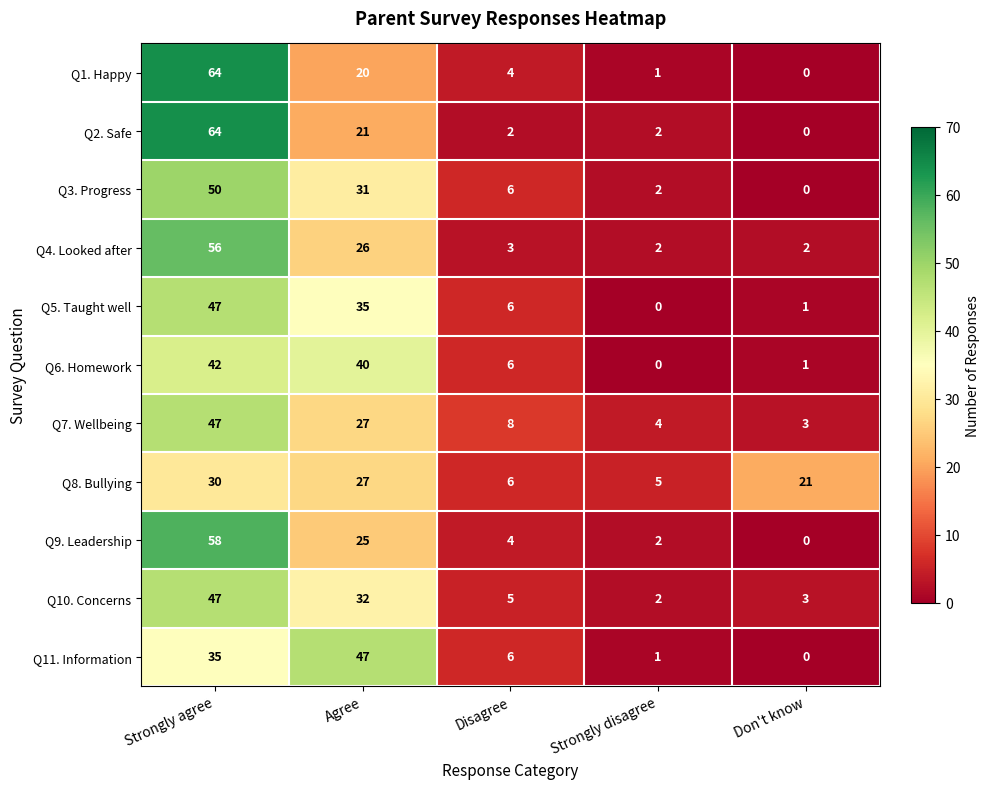

Between Agree and Disagree, which series saw the biggest shift?

Q11. Information